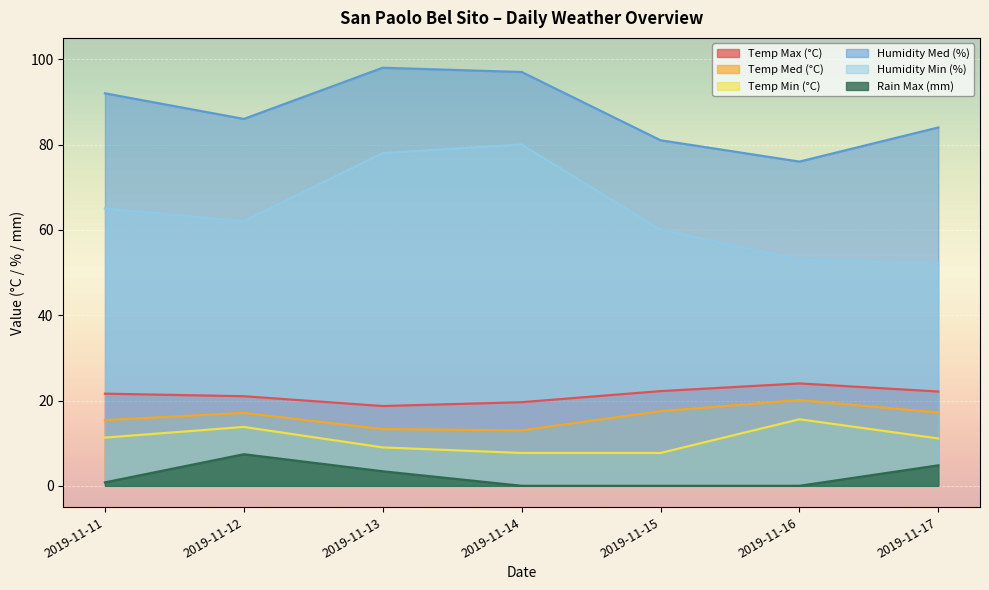

True or false: Rain Max (mm) and Temp Max (°C) cross at least once.

False